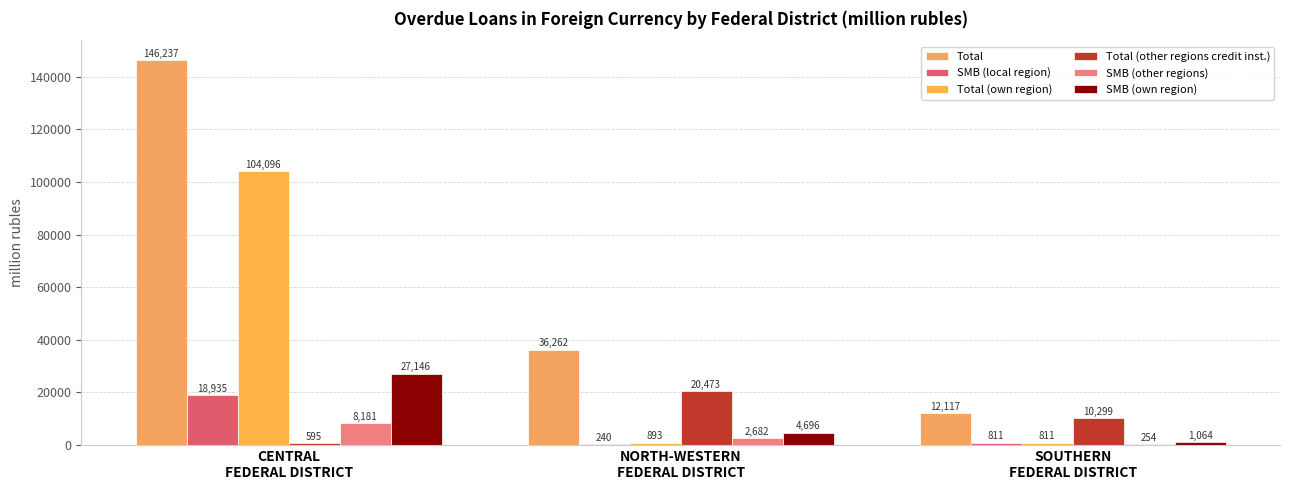

How many groups of bars are there?

3